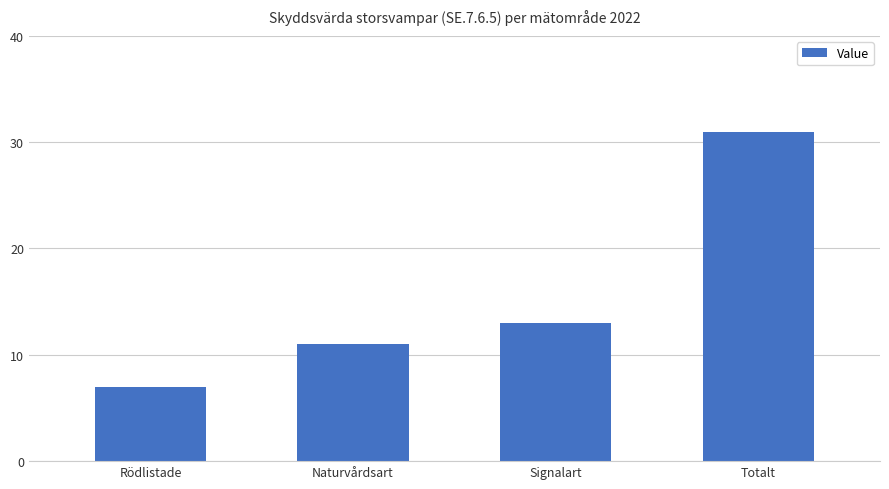

The value at Totalt is 14. True or false?

False